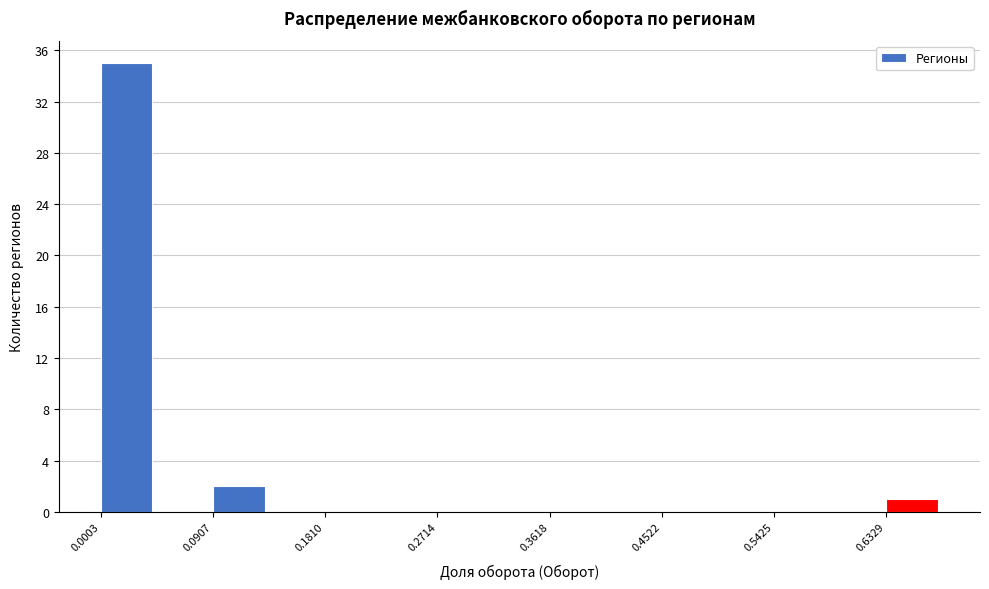

What is the height of the bar covering 0.63 to 0.68 on the x-axis? Neither the bar edges nor the heights are printed on the chart, so give them approximately, as read against the axes.

1